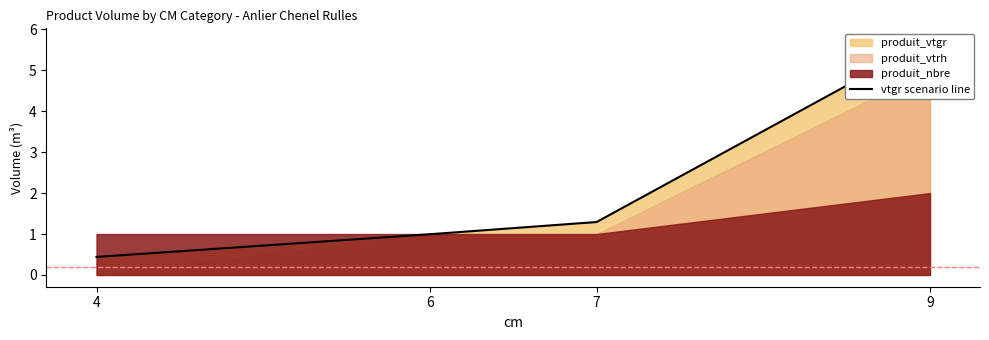

Which category has the highest value across all series?

9